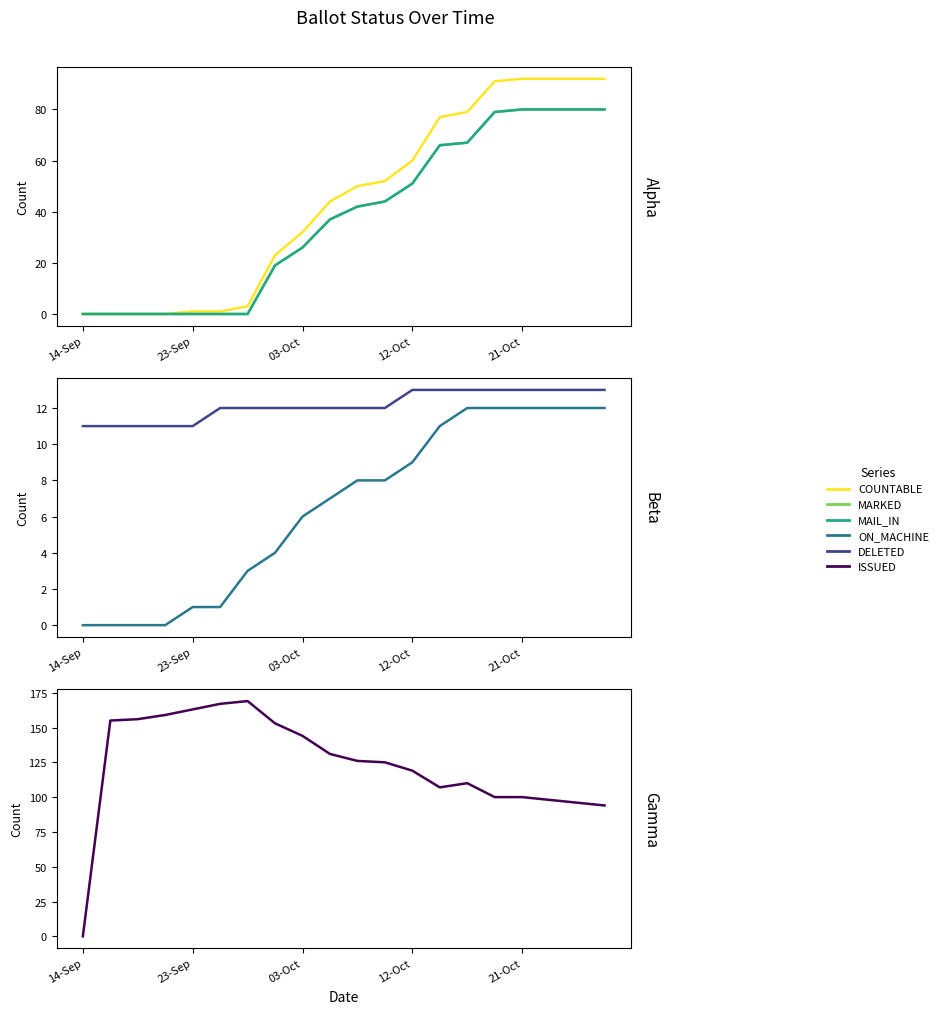

How many series are shown in this chart?

6